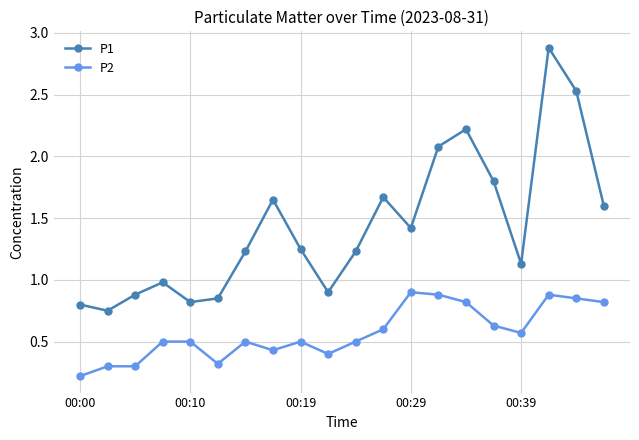

What are all the series names shown in the legend?

P1, P2